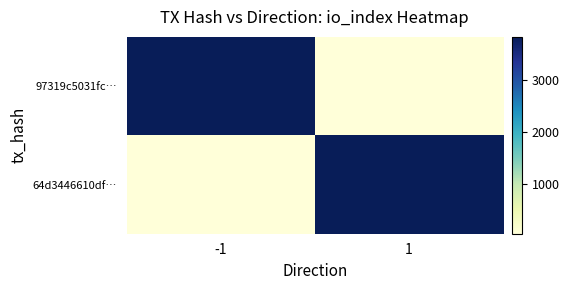

Which series changed the most between -1 and 1?

97319c5031fc…